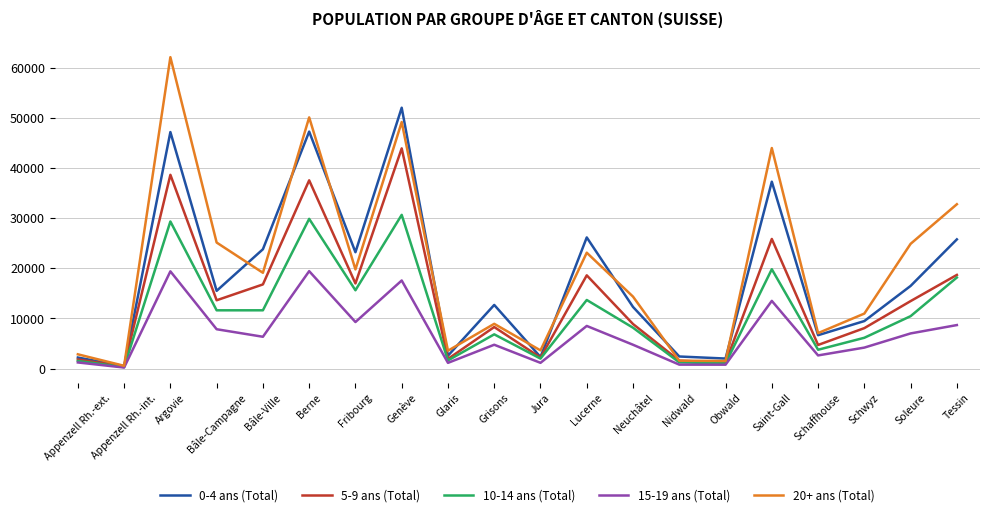

What is the sum of the 5-9 ans (Total) values at Schaffhouse and Appenzell Rh.-ext.?

6547